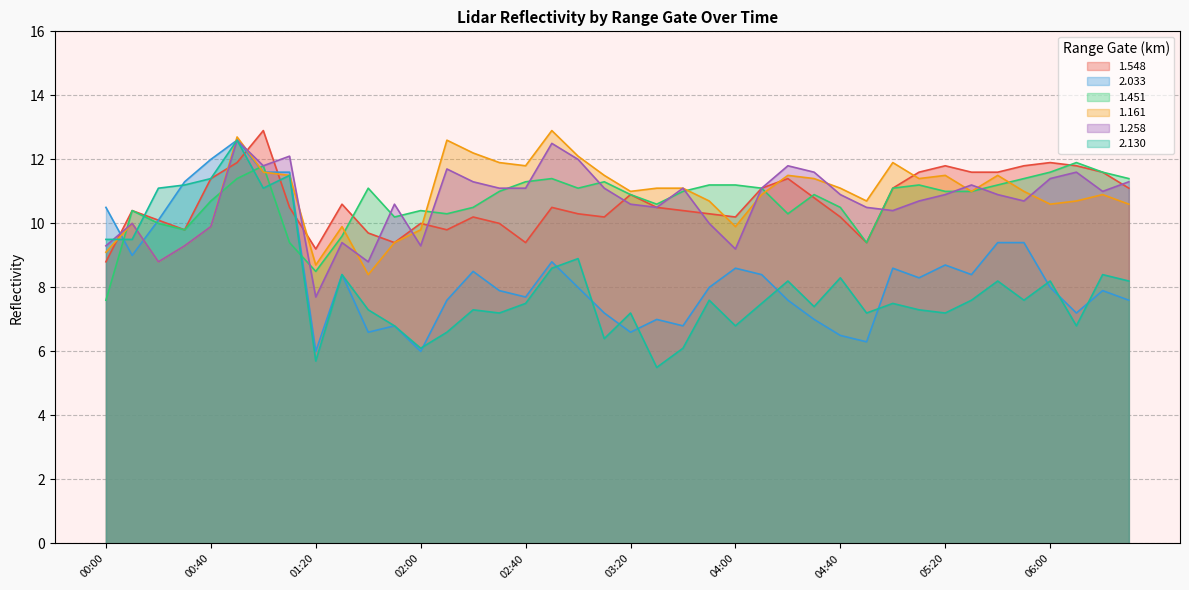

What is the total value across all series at 06:10?

60.0